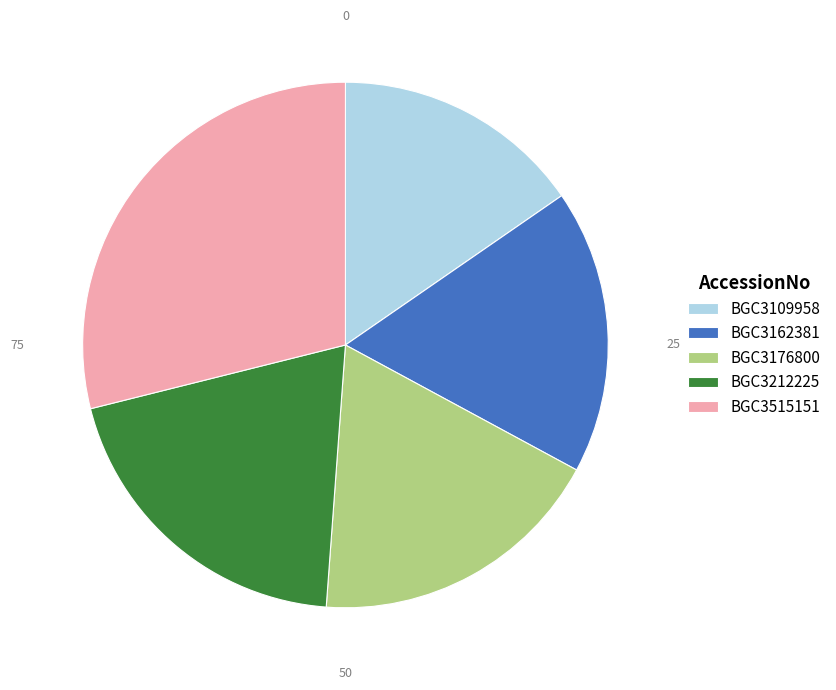

Between BGC3515151 and BGC3109958, which is larger?

BGC3515151